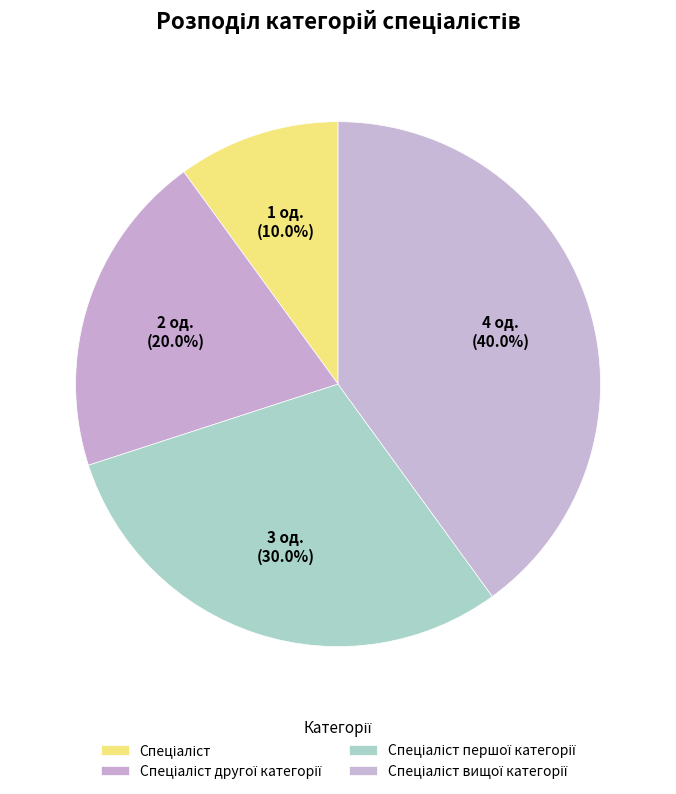

Which category has the biggest portion of the pie?

Спеціаліст вищої категорії